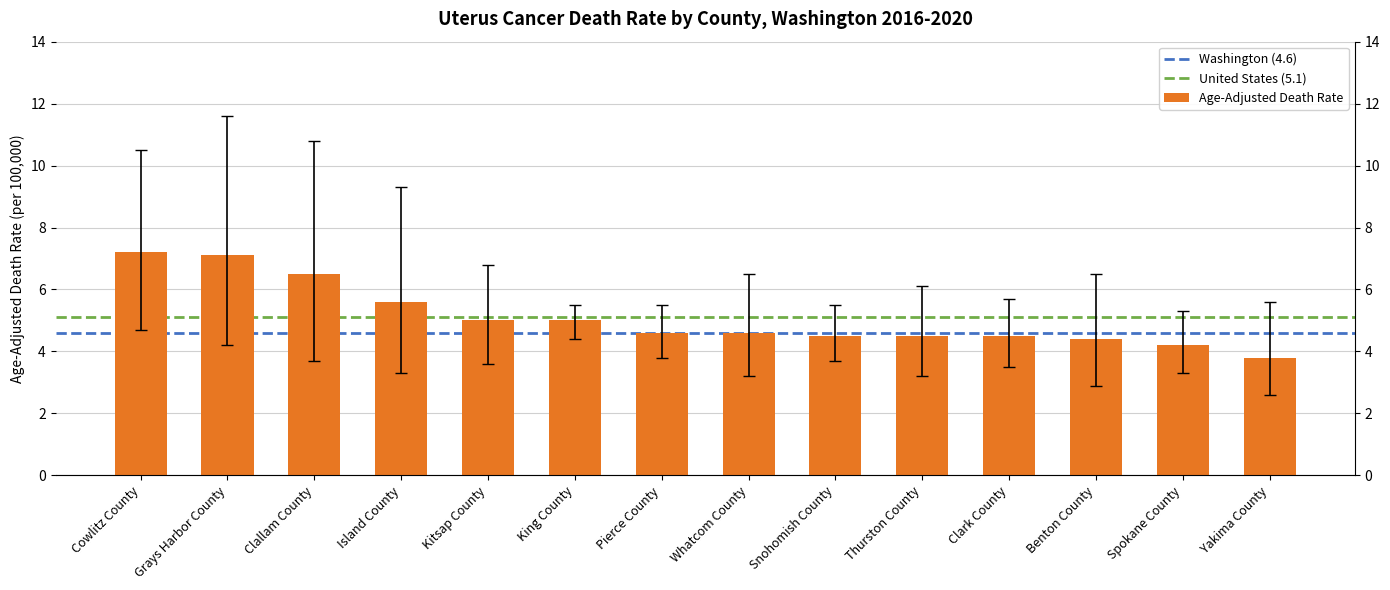

Where is Age-Adjusted Death Rate nearest to the value 5?

Kitsap County